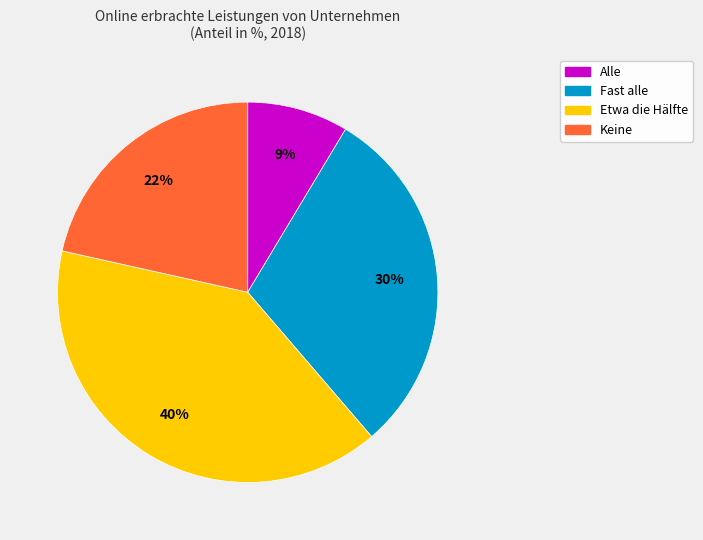

Between Alle and Etwa die Hälfte, which is larger?

Etwa die Hälfte